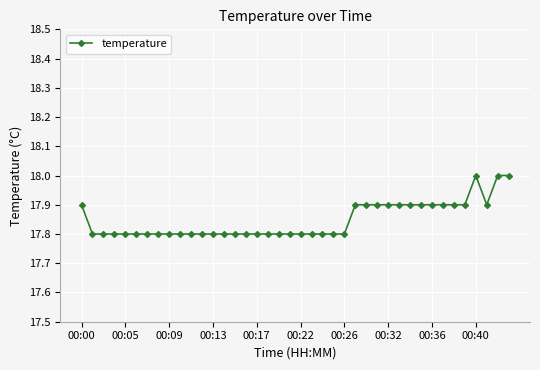

What is the value of the 21st point from the left?

17.8